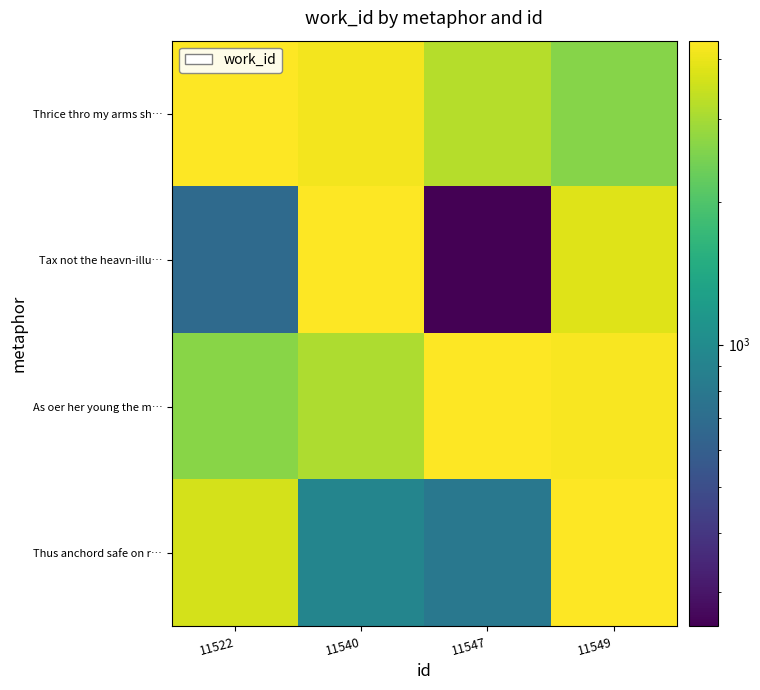

What is the total value across all series at 11547?

8640.9